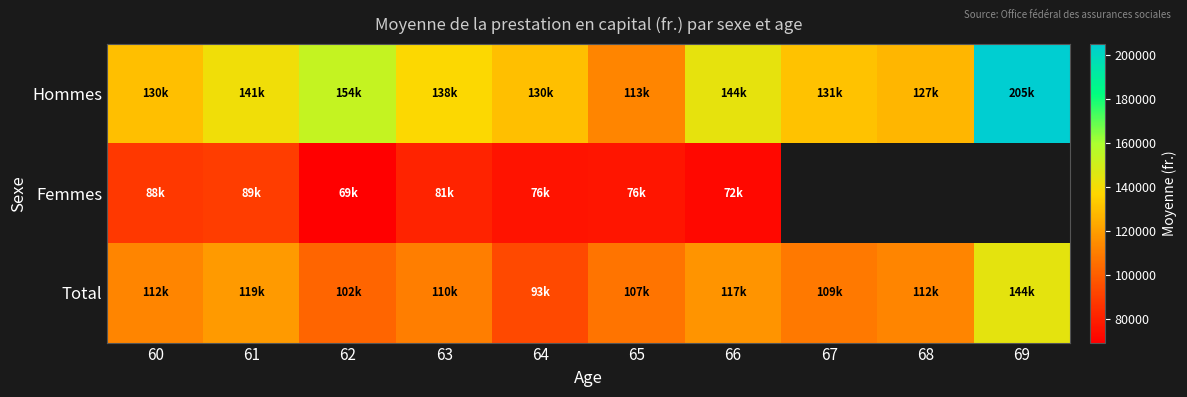

At how many categories does at least one series exceed 125584?

9